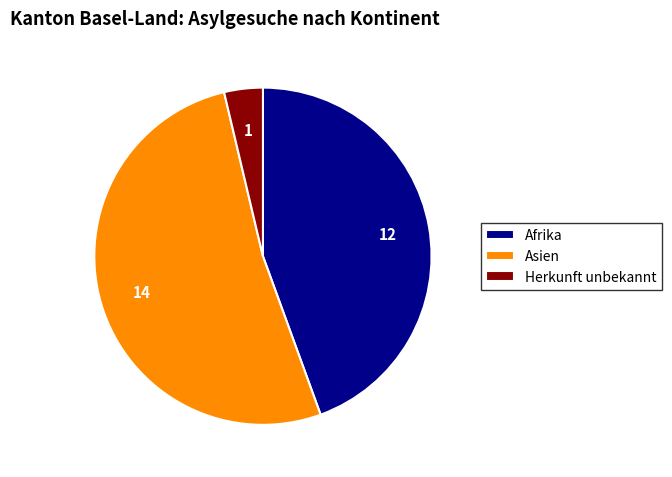

Which has a higher value, Afrika or Asien?

Asien